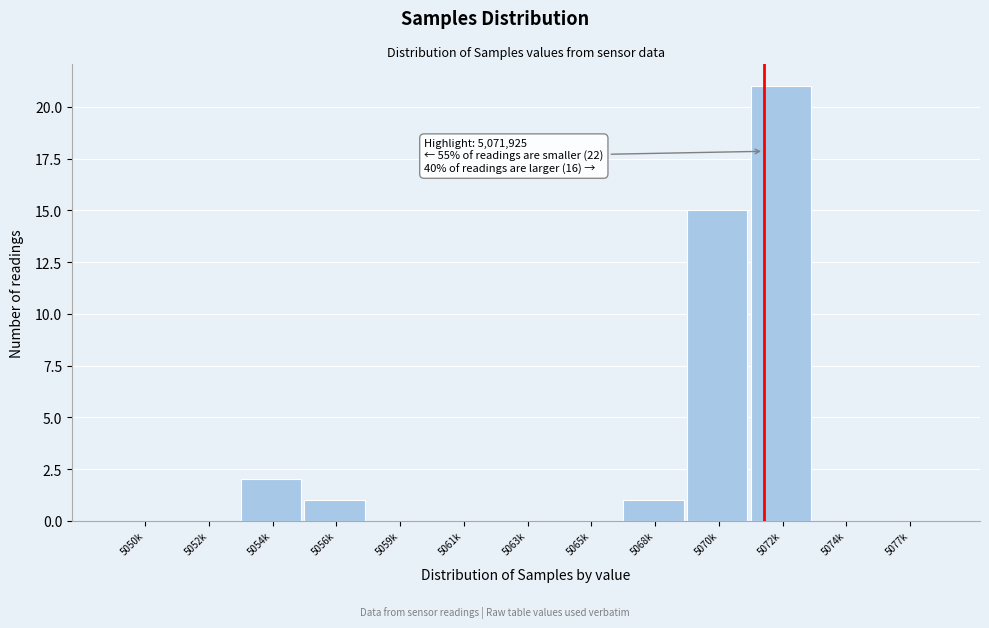

Reading right to left, transcribe all the data shown in this chart.

5077k=0	5074k=0	5072k=21	5070k=15	5068k=1	5065k=0	5063k=0	5061k=0	5059k=0	5056k=1	5054k=2	5052k=0	5050k=0